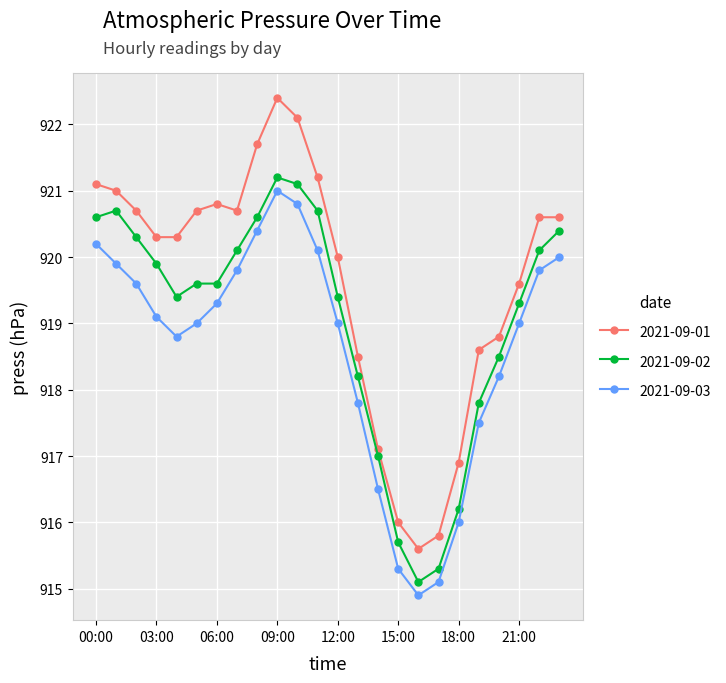

What is the value of the 2021-09-02 point at the 9th from the left?

920.6